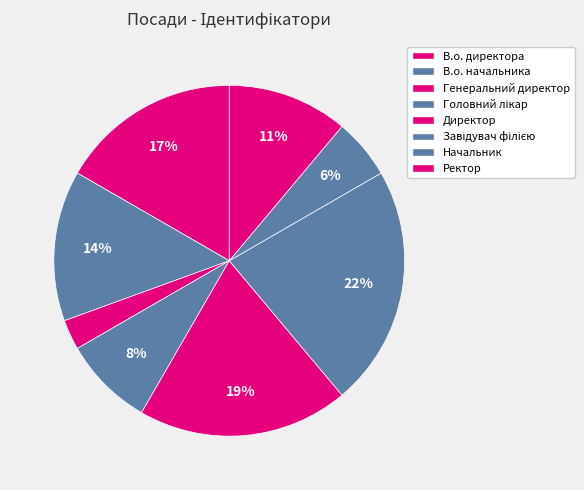

How many slices are in this pie chart?

8